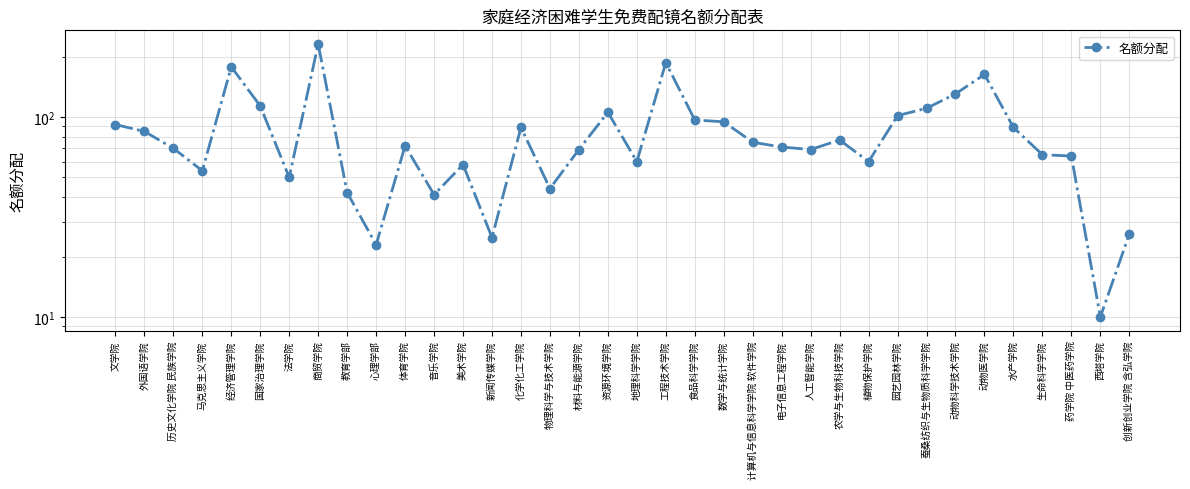

How many data points are less than 72?

18